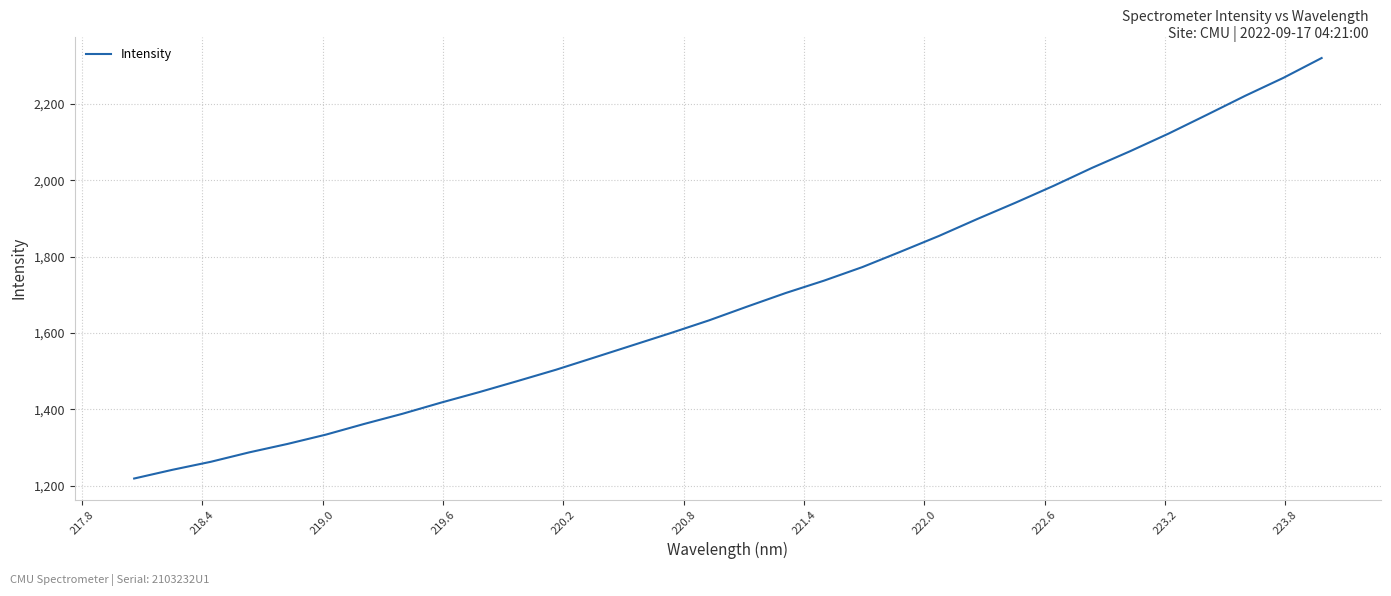

What is the difference between the maximum and minimum values?

1100.9